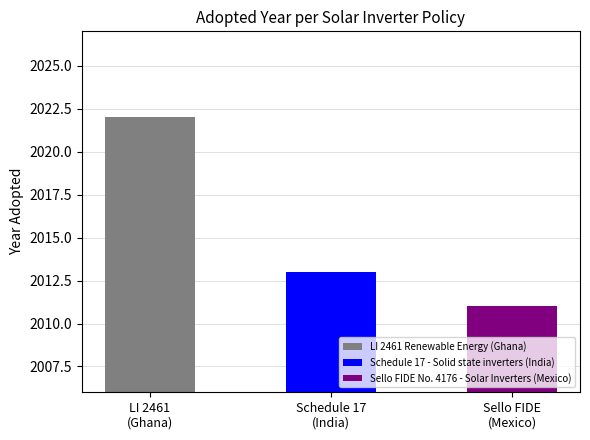

The chart shows a value of 1383 at LI 2461 Renewable Energy (Ghana). True or false?

False